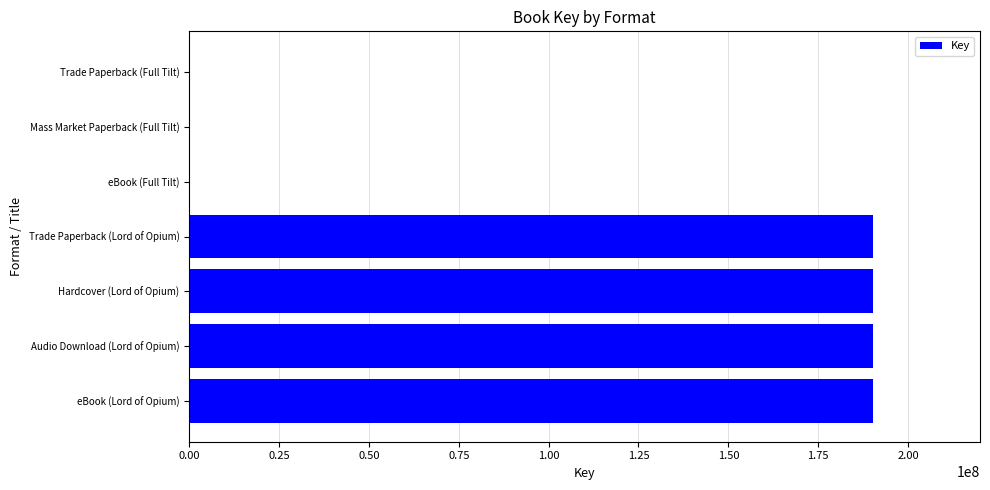

What is the ratio of the value at Hardcover (Lord of Opium) to the value at Trade Paperback (Lord of Opium)?

1.0